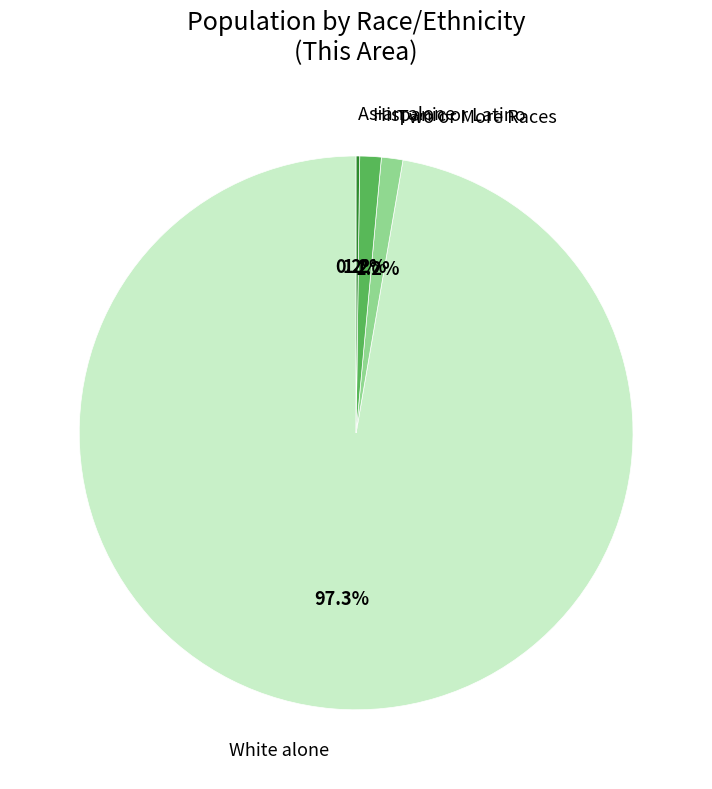

Does White alone account for over 50% of the chart?

Yes